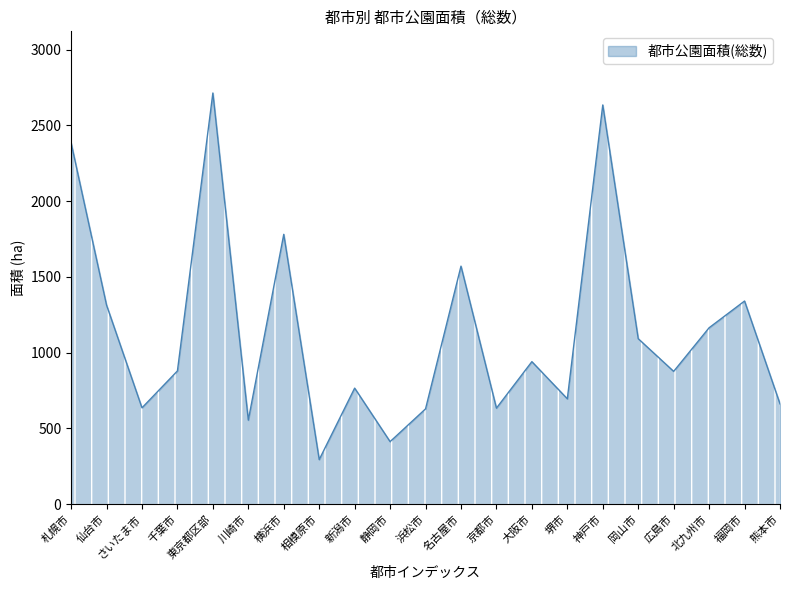

What is the greatest value displayed?

2713.5